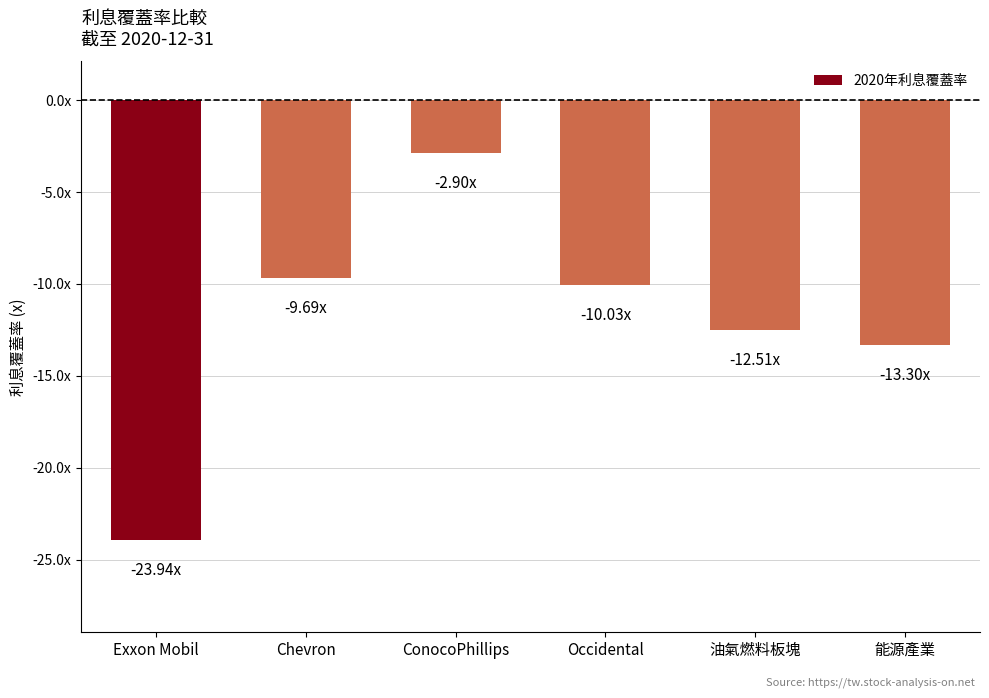

Where is the data nearest to the value -13?

能源產業